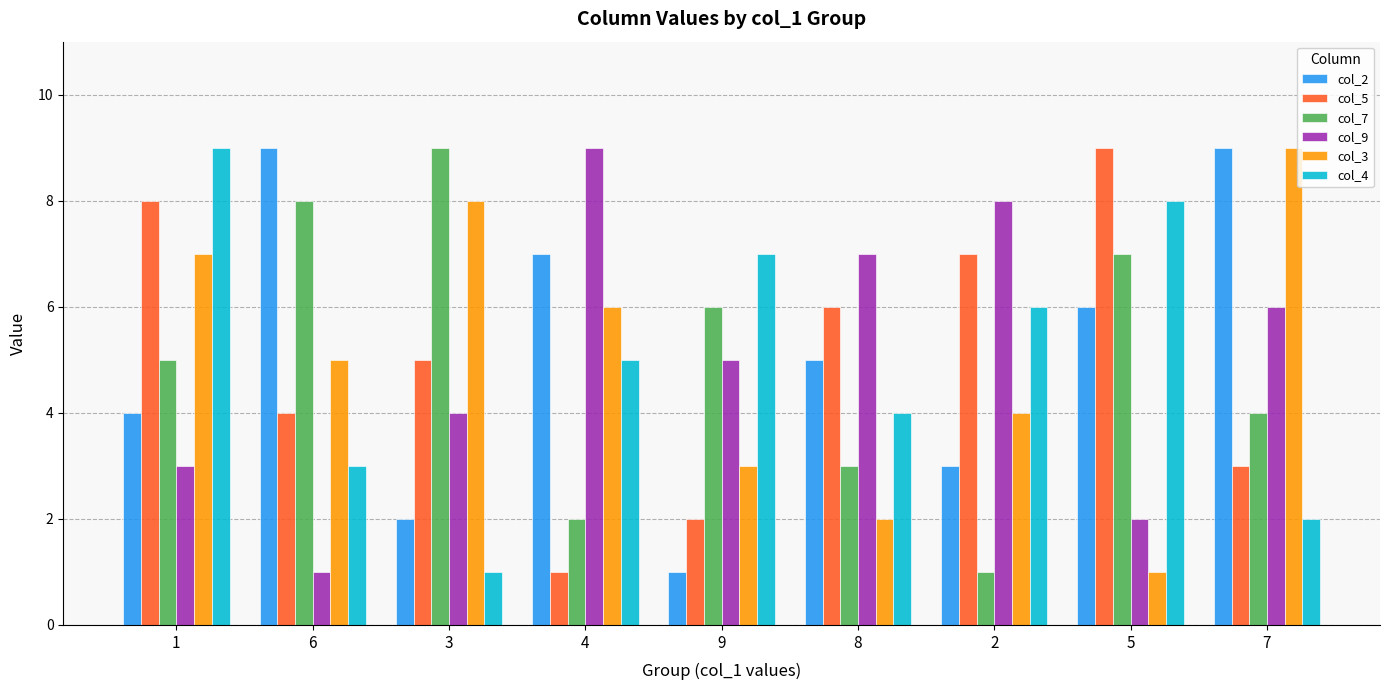

What is the sum of all col_3 values?

45